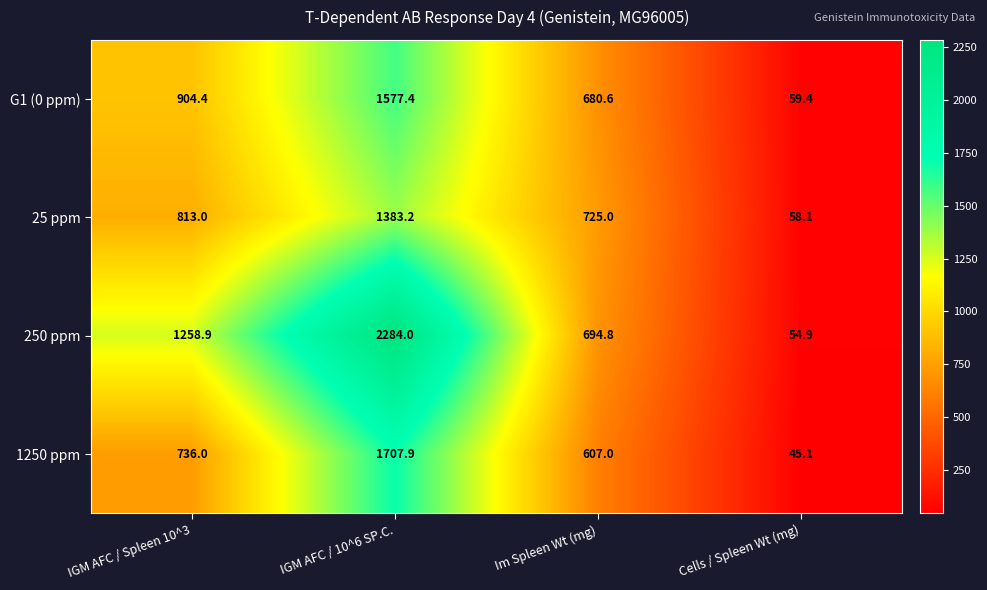

Which series changed the most between IGM AFC / 10^6 SP.C. and Im Spleen Wt (mg)?

250 ppm